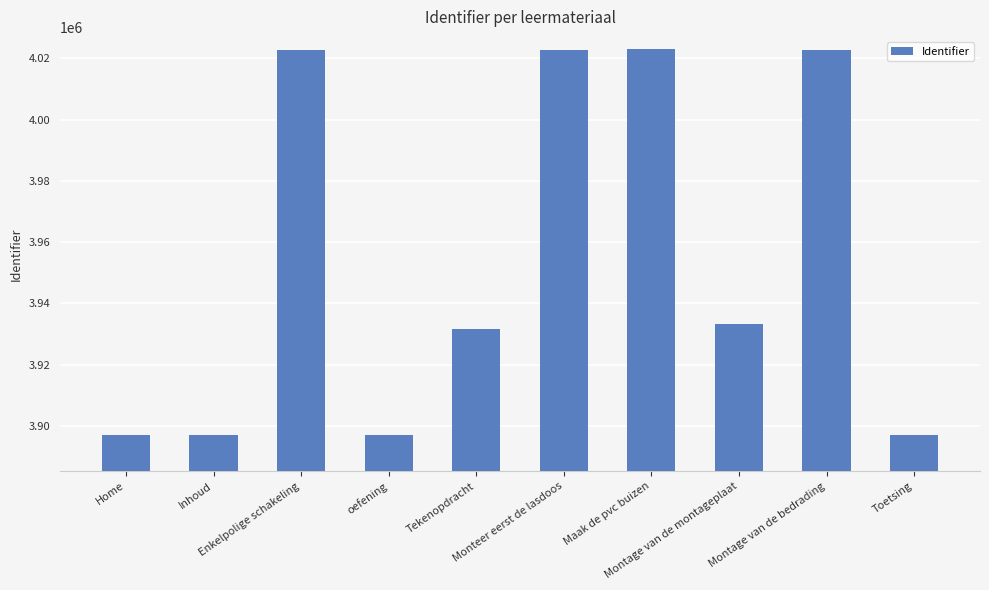

What is the maximum value shown in the chart?

4022933